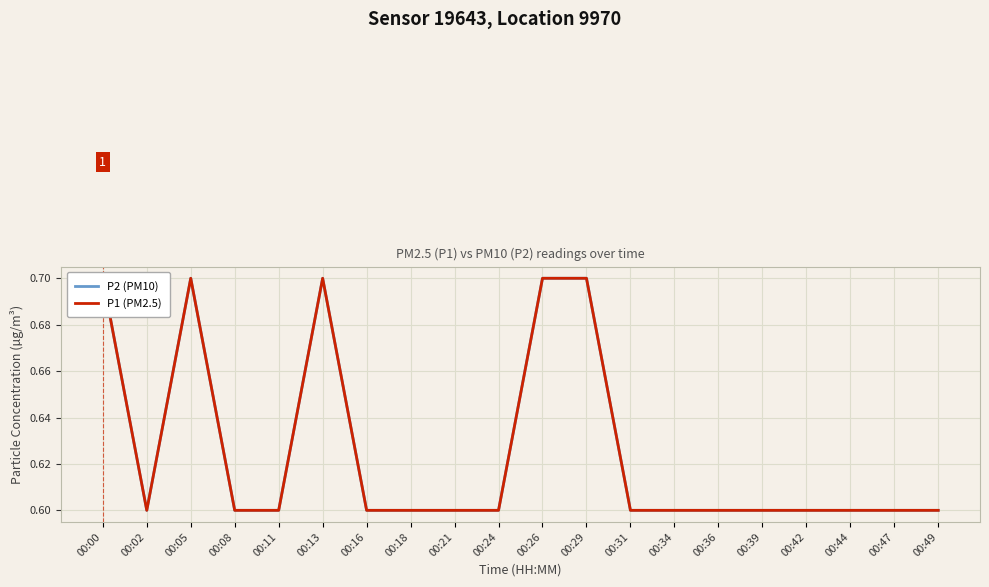

Reading right to left, what are all the values shown in this chart?

P2 (PM10): 00:49=0.6	00:47=0.6	00:44=0.6	00:42=0.6	00:39=0.6	00:36=0.6	00:34=0.6	00:31=0.6	00:29=0.7	00:26=0.7	00:24=0.6	00:21=0.6	00:18=0.6	00:16=0.6	00:13=0.7	00:11=0.6	00:08=0.6	00:05=0.7	00:02=0.6	00:00=0.7
P1 (PM2.5): 00:49=0.6	00:47=0.6	00:44=0.6	00:42=0.6	00:39=0.6	00:36=0.6	00:34=0.6	00:31=0.6	00:29=0.7	00:26=0.7	00:24=0.6	00:21=0.6	00:18=0.6	00:16=0.6	00:13=0.7	00:11=0.6	00:08=0.6	00:05=0.7	00:02=0.6	00:00=0.7